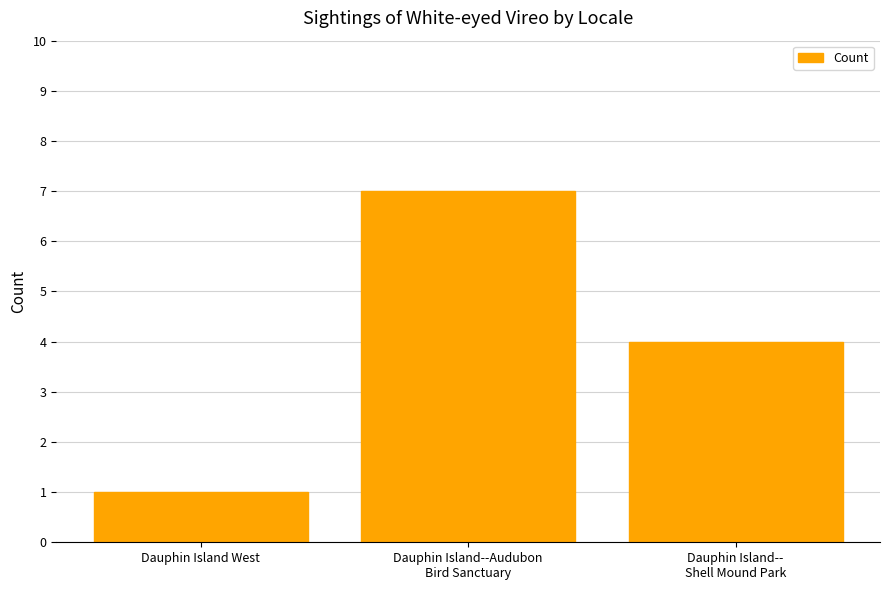

How many bars are there in total?

3